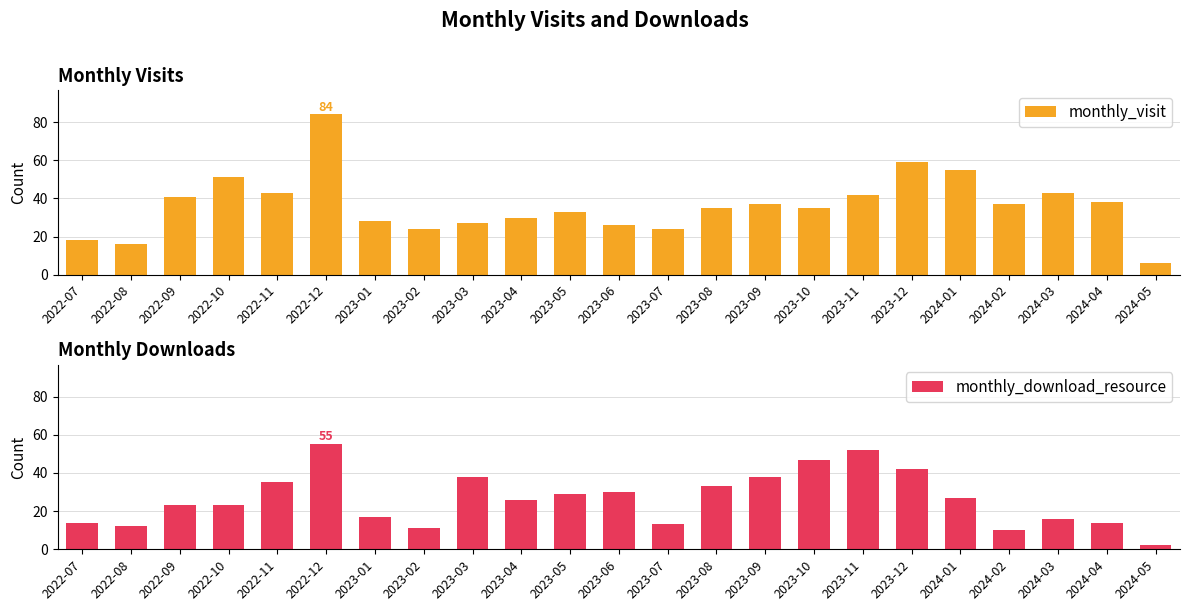

What is the difference between the maximum and minimum values in the monthly_visit series?

78